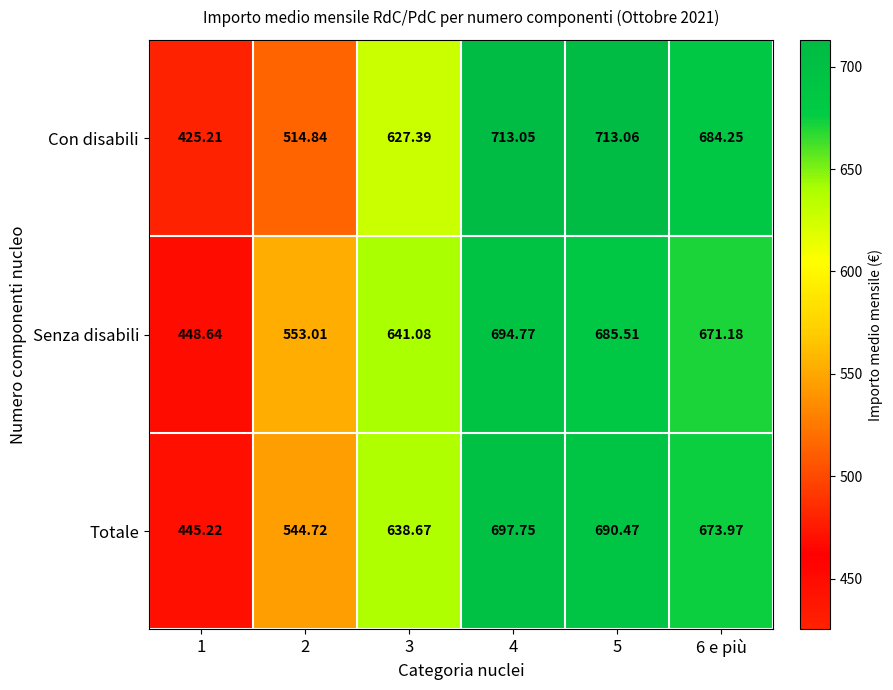

List the series in order of their overall mean, highest first.

Senza disabili, Totale, Con disabili